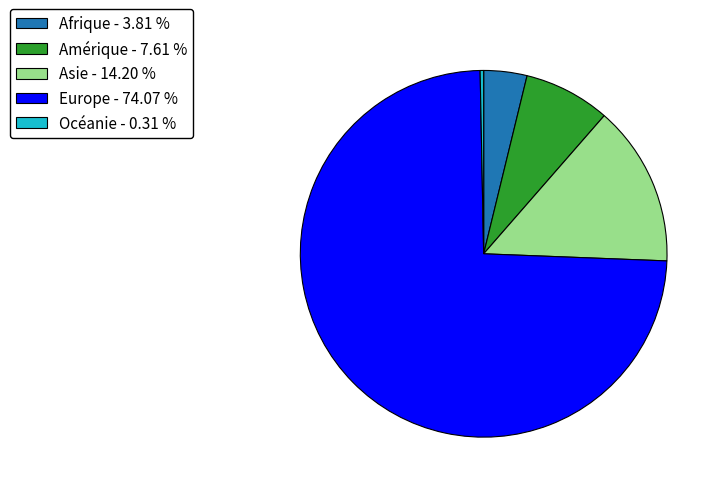

True or false: Europe accounts for 83% of the total.

False